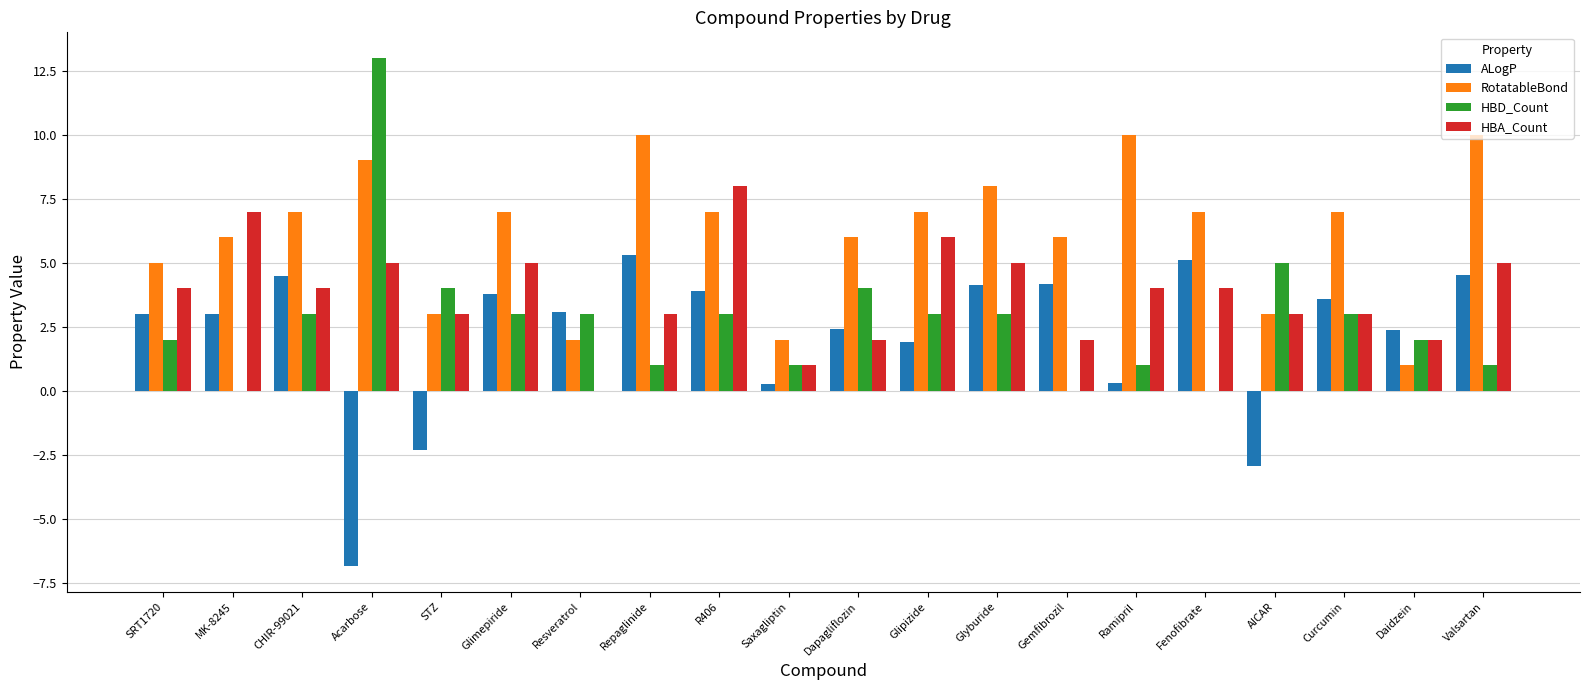

True or false: RotatableBond has a value of 1.0 at Daidzein.

True